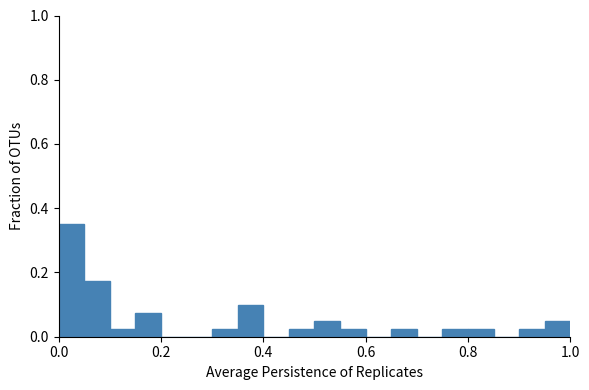

Read against the x-axis, roughly where is the centre of the tallest bar?

0.02